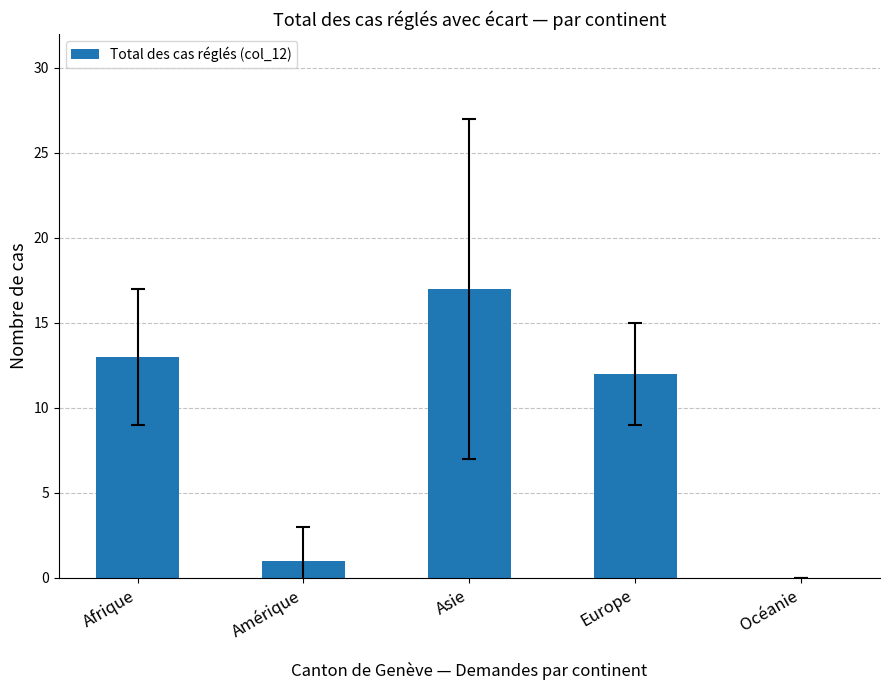

Reading right to left, extract all data points from this chart.

Océanie=0	Europe=12	Asie=17	Amérique=1	Afrique=13